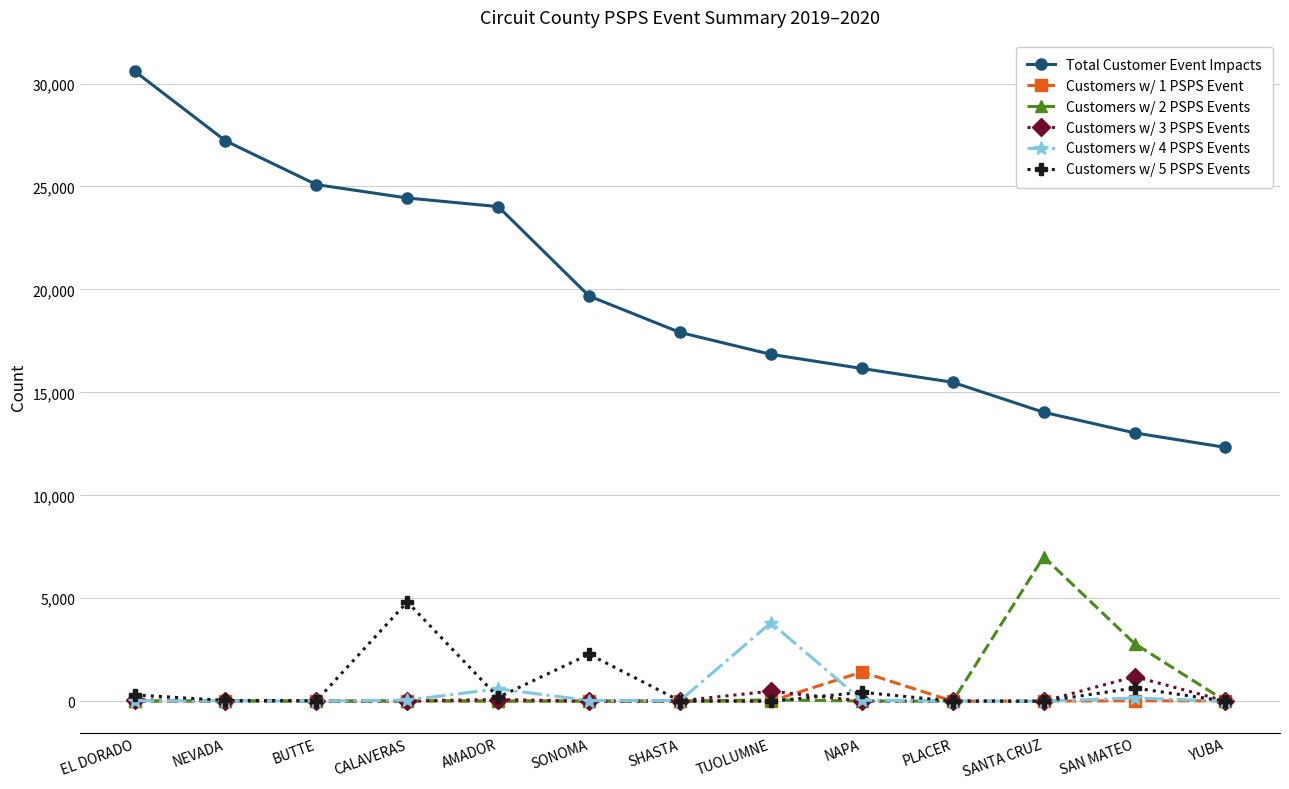

Does the chart have visible grid lines?

Yes